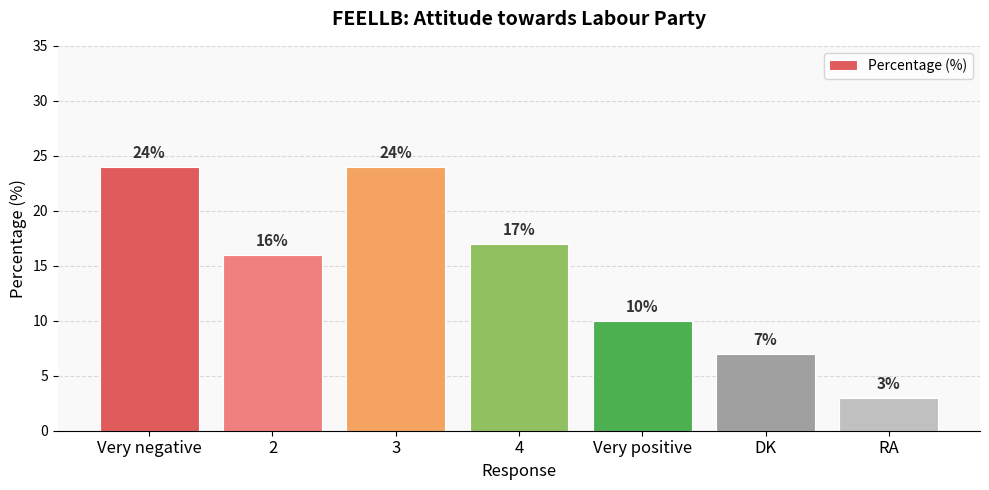

Reading right to left, what are all the values shown in this chart?

RA=3	DK=7	Very positive=10	4=17	3=24	2=16	Very negative=24